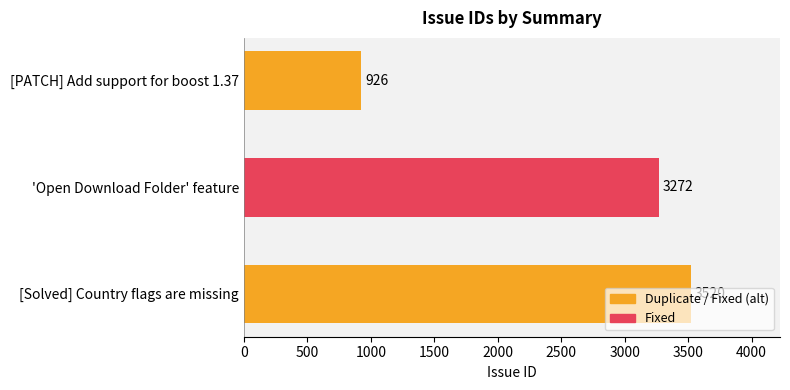

What is the difference between the maximum and minimum values?

2594